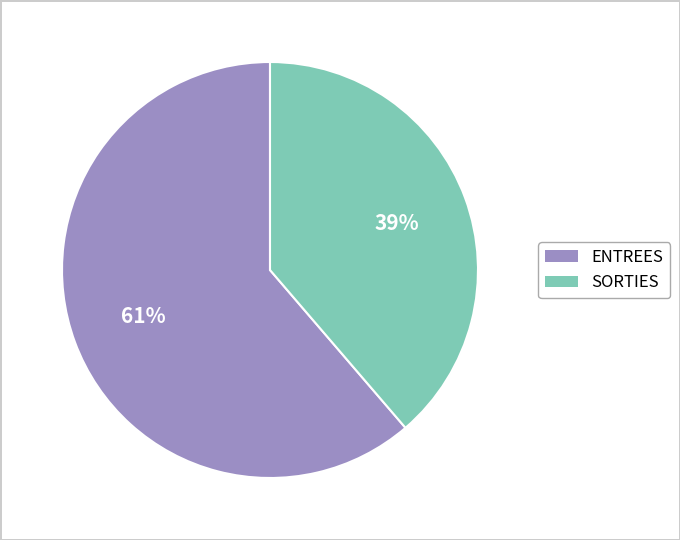

What is the largest slice in the pie chart?

ENTREES